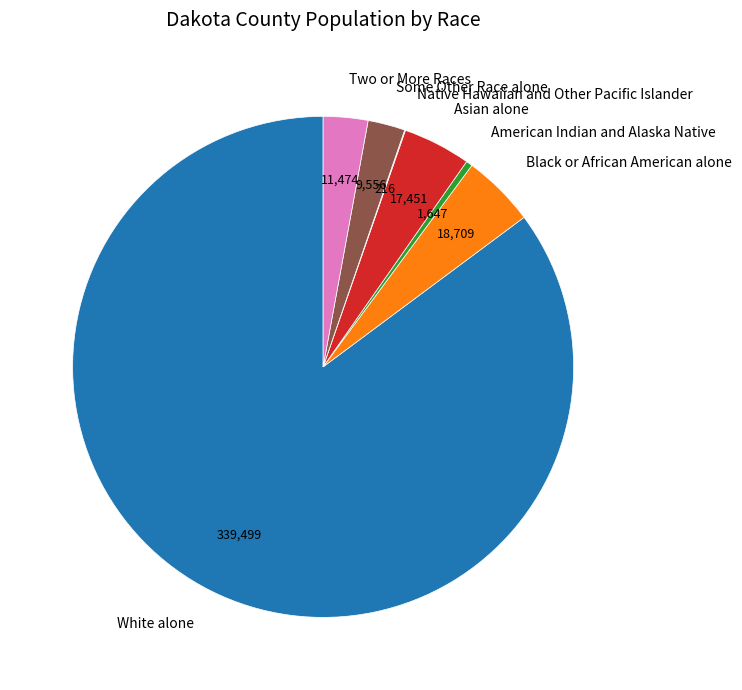

The Two or More Races slice represents 3% of the pie. True or false?

True